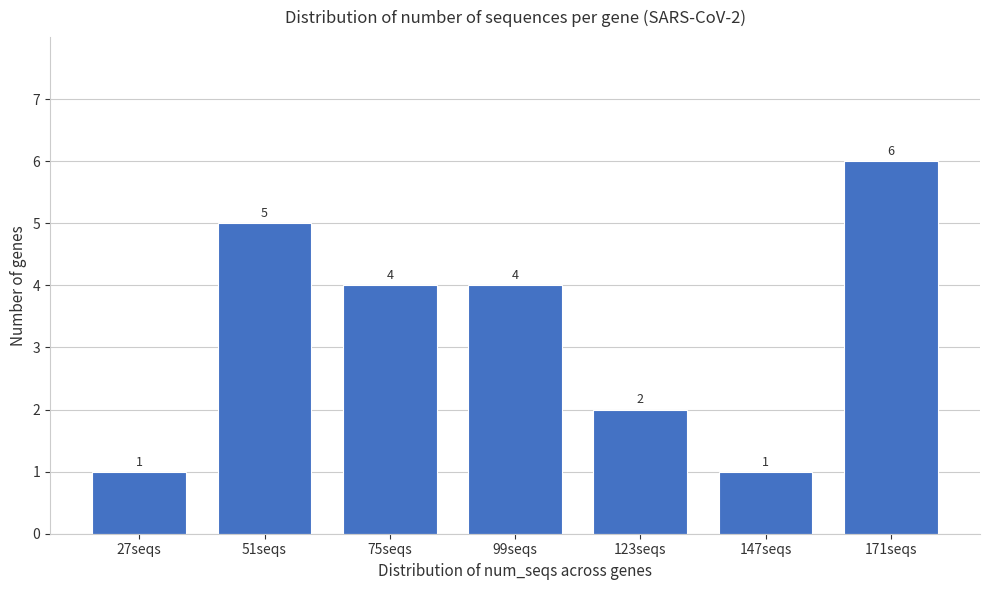

Reading right to left, list all the values displayed in this chart.

171seqs=6	147seqs=1	123seqs=2	99seqs=4	75seqs=4	51seqs=5	27seqs=1